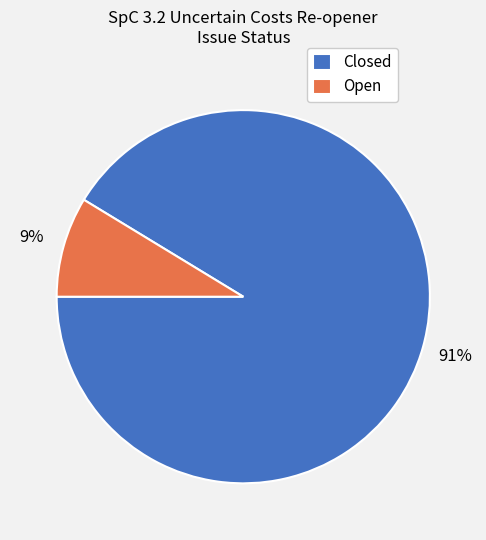

To the nearest percent, what percentage of the pie is Closed?

91%